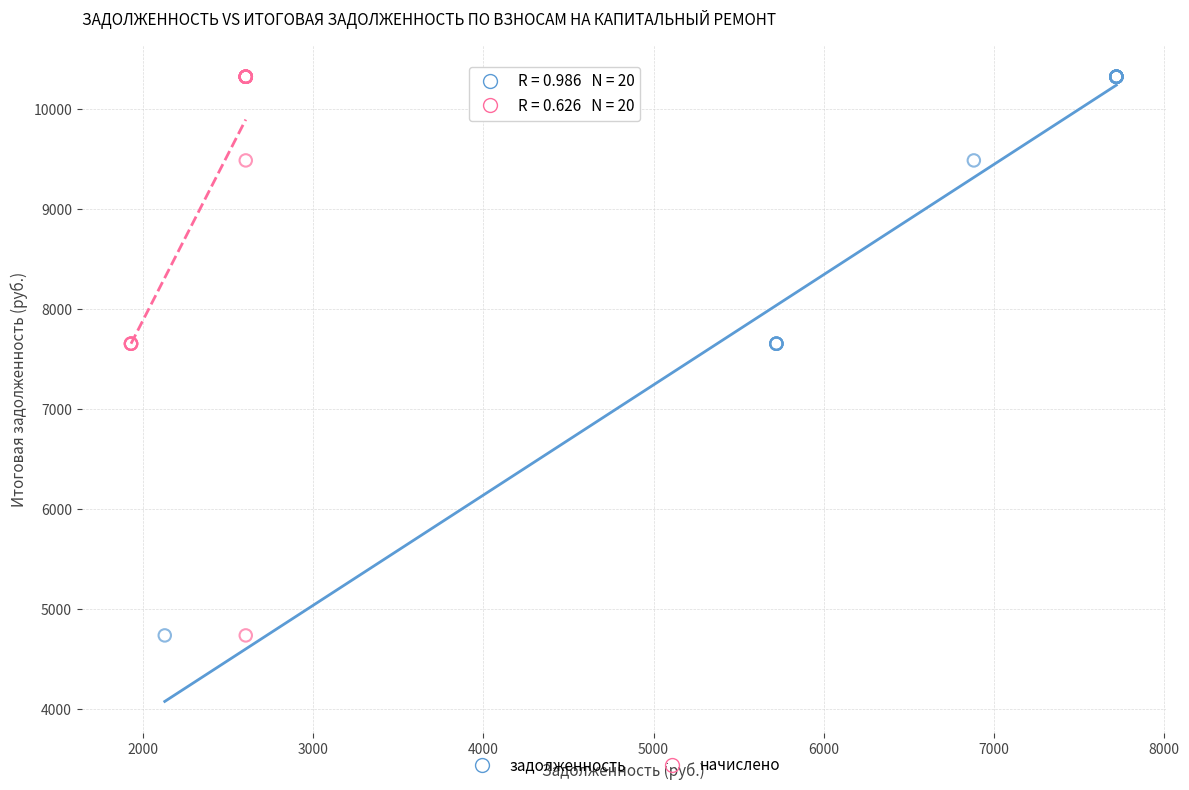

What are all the series names shown in the legend?

задолженность, начислено